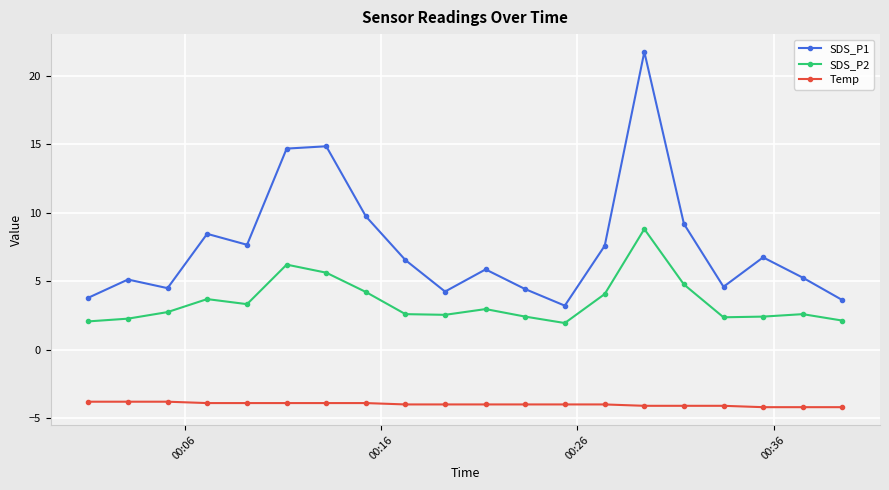

Which series has the widest spread of values?

SDS_P1